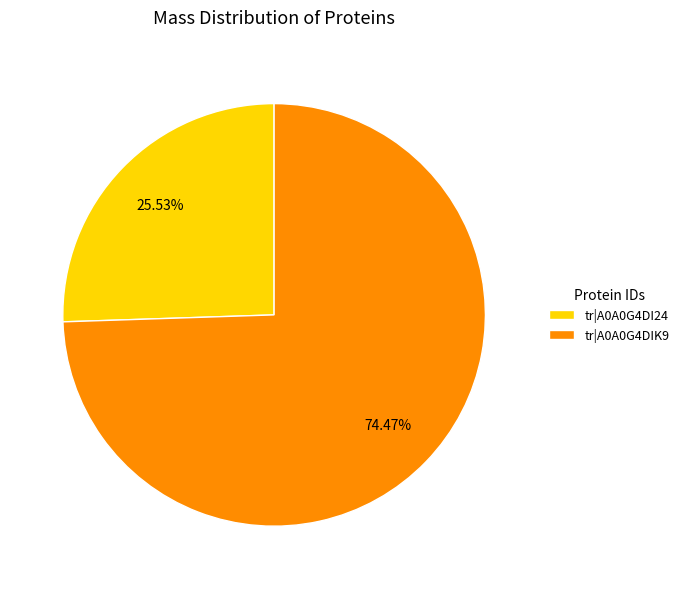

True or false: tr|A0A0G4DIK9 accounts for 74% of the total.

True